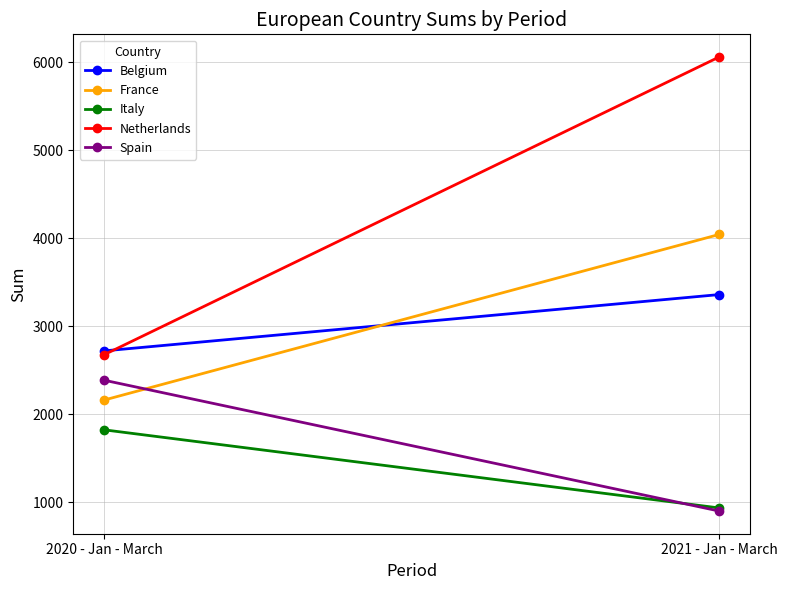

Is it true that Italy equals 553 at 2020 - Jan - March?

False